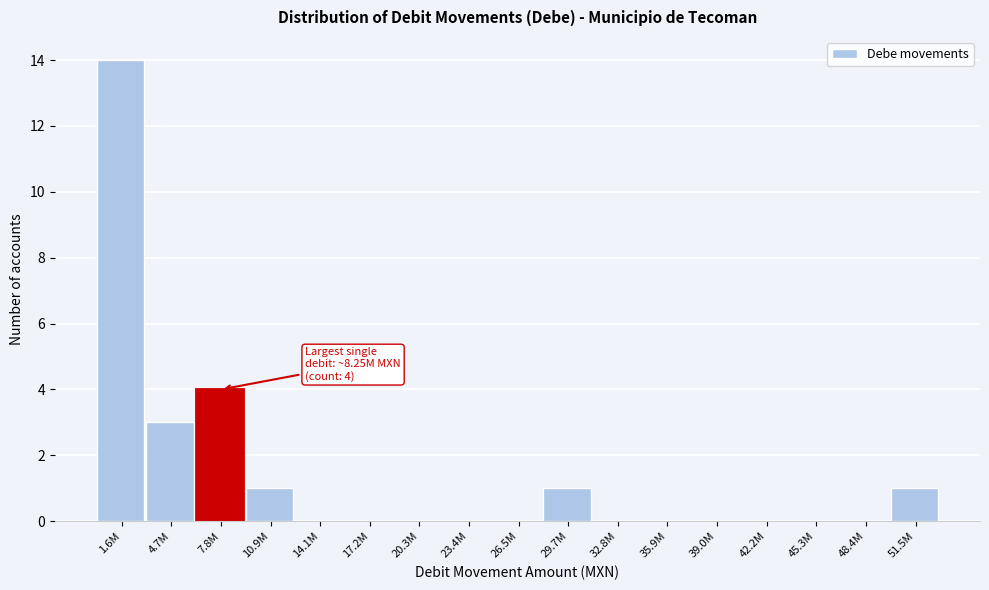

Reading right to left, what are all the values shown in this chart?

51.5M=1	48.4M=0	45.3M=0	42.2M=0	39.0M=0	35.9M=0	32.8M=0	29.7M=1	26.5M=0	23.4M=0	20.3M=0	17.2M=0	14.1M=0	10.9M=1	7.8M=4	4.7M=3	1.6M=14